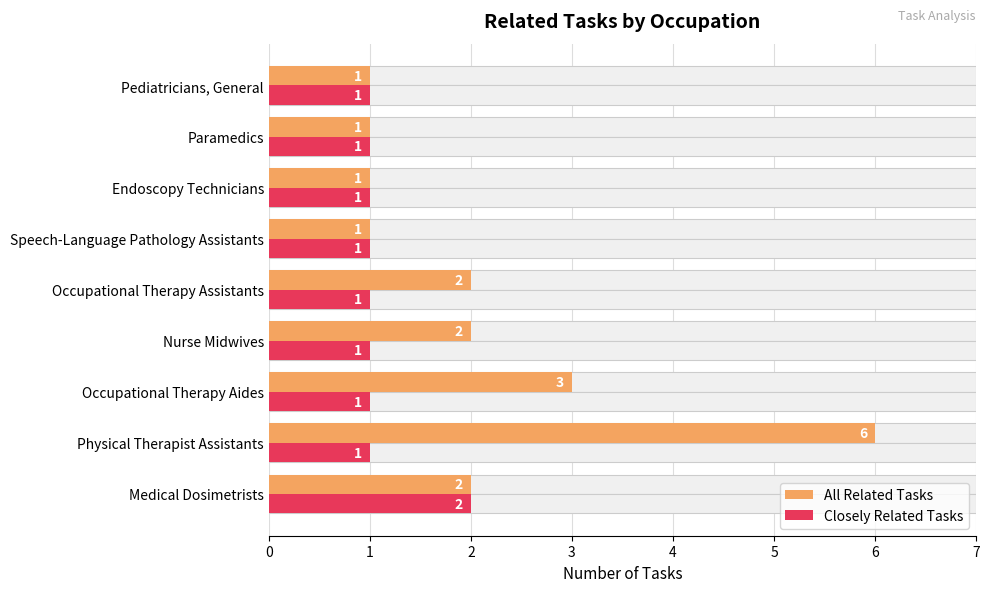

The value of All Related Tasks at Medical Dosimetrists is 3. True or false?

False